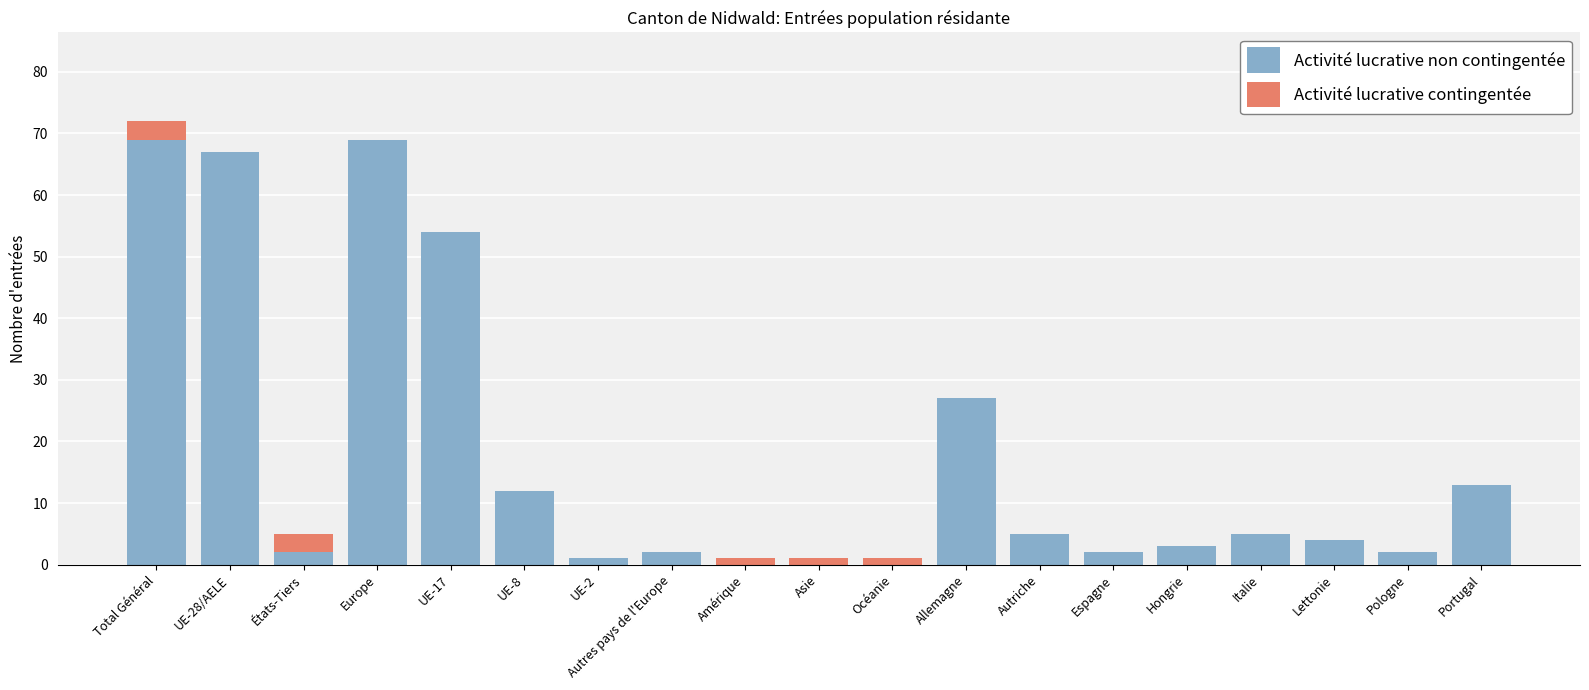

True or false: Activité lucrative non contingentée has a value of 2 at Autres pays de l'Europe.

True